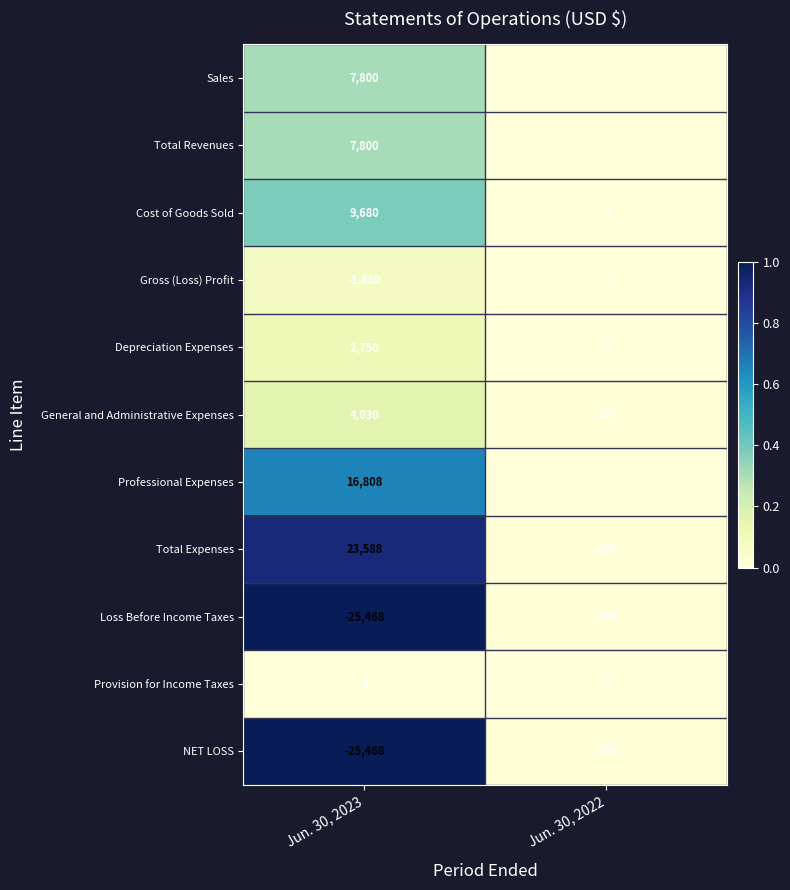

The Provision for Income Taxes series shows 0 at Jun. 30, 2022. True or false?

True